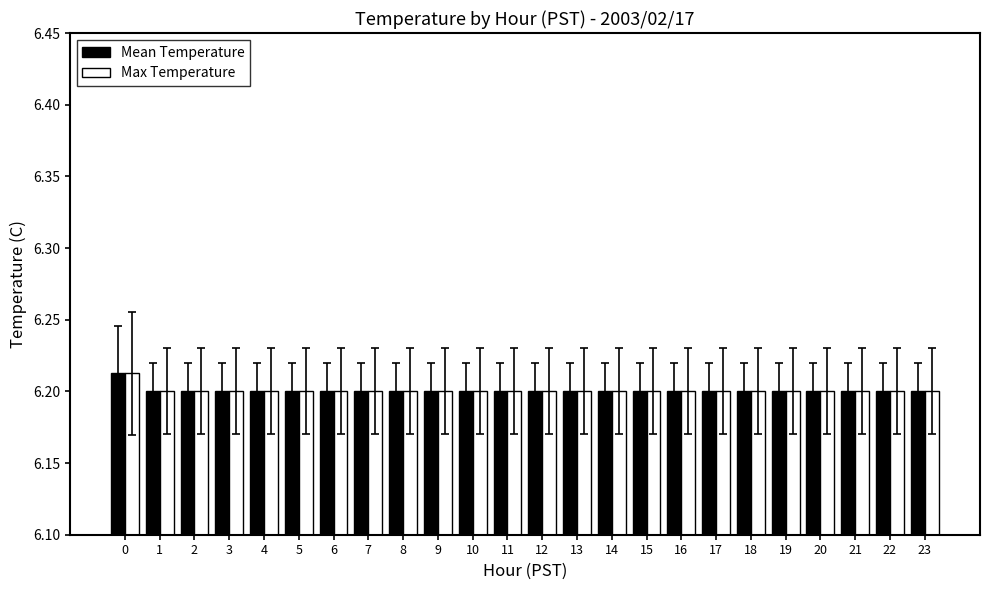

What is the sum of all Mean Temperature values?

148.8